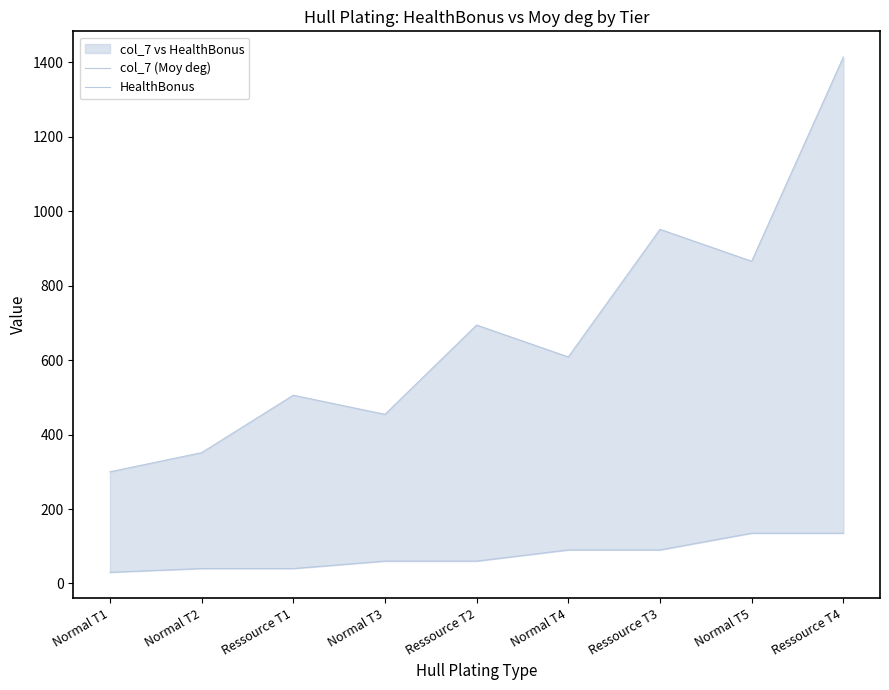

Which category has the lowest value in the col_7 (Moy deg) series?

Normal T1